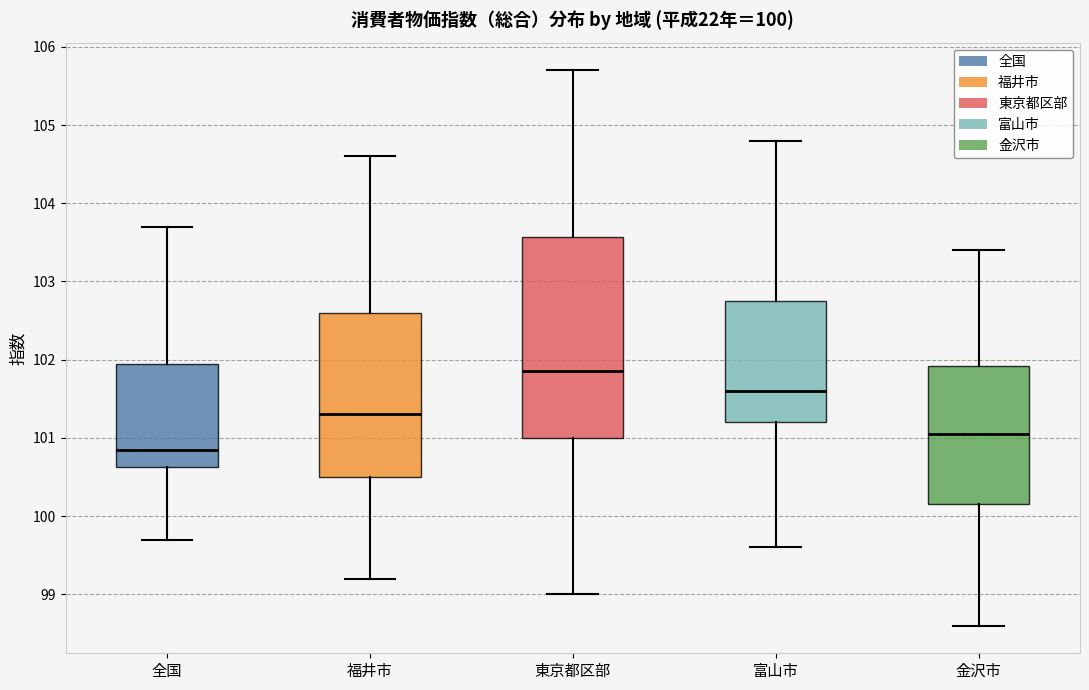

Comparing the boxes themselves (not the whiskers), which one is the tallest?

東京都区部